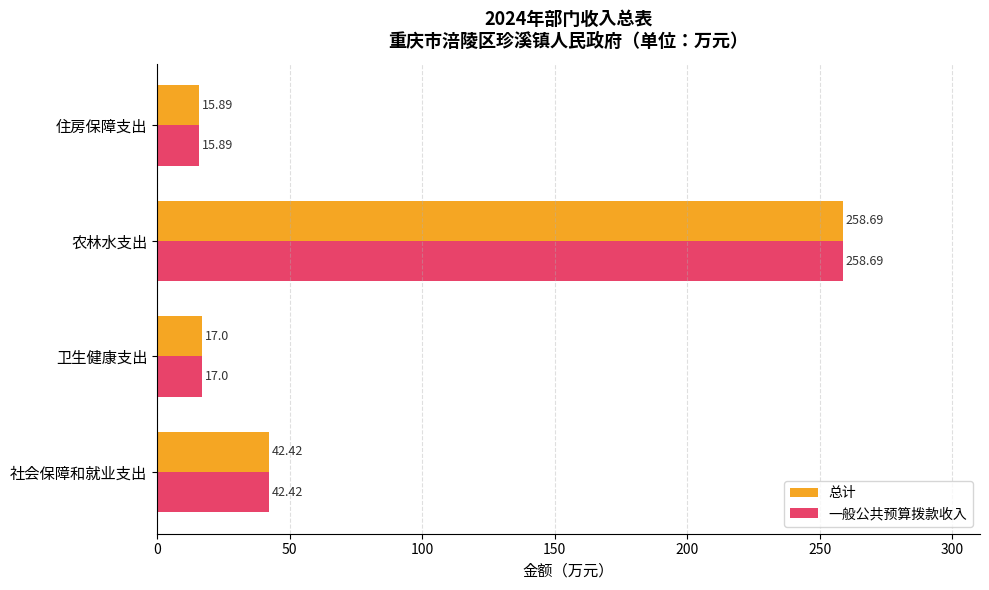

What is the sum of all 总计 values?

334.0